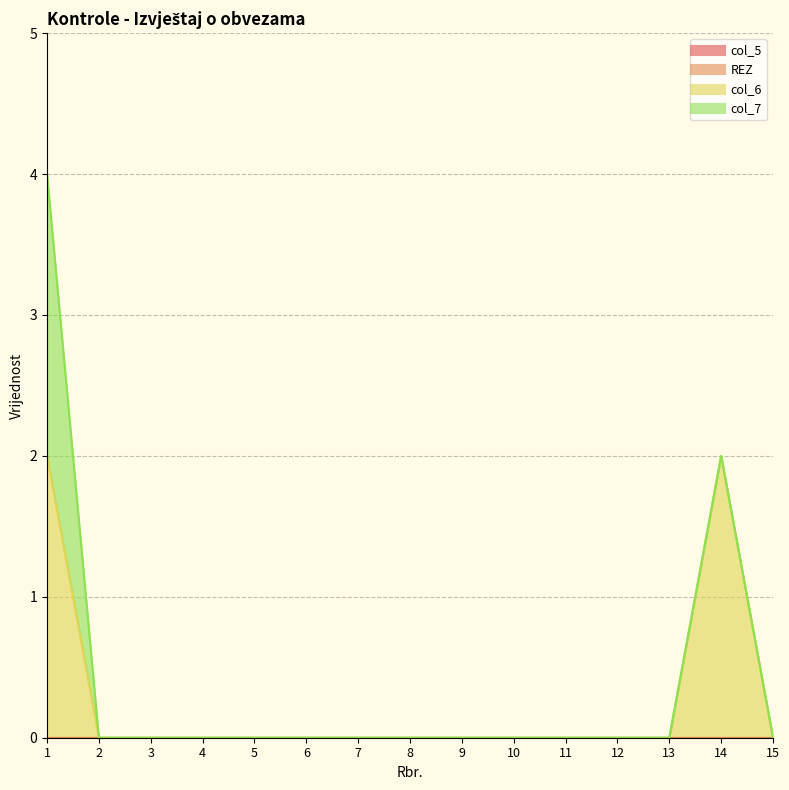

How many distinct data groups are displayed?

4